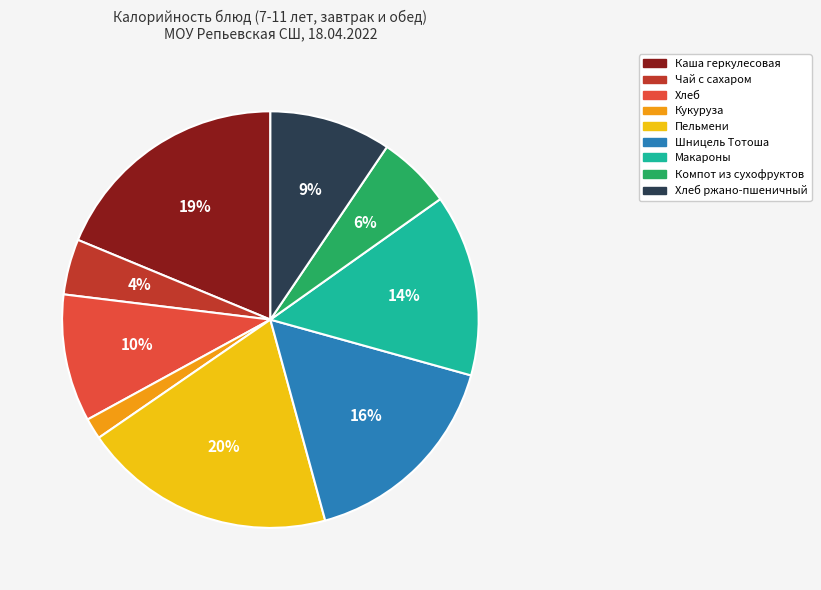

Does any single category account for the majority?

No